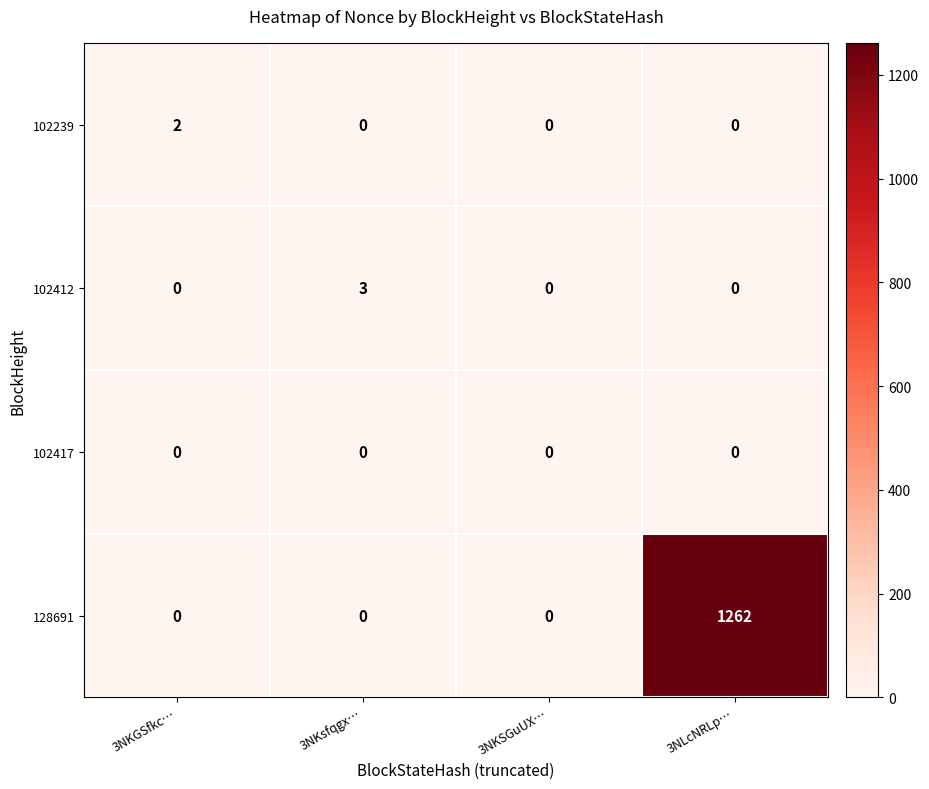

True or false: 102417 has a value of 0 at 3NLcNRLp….

True